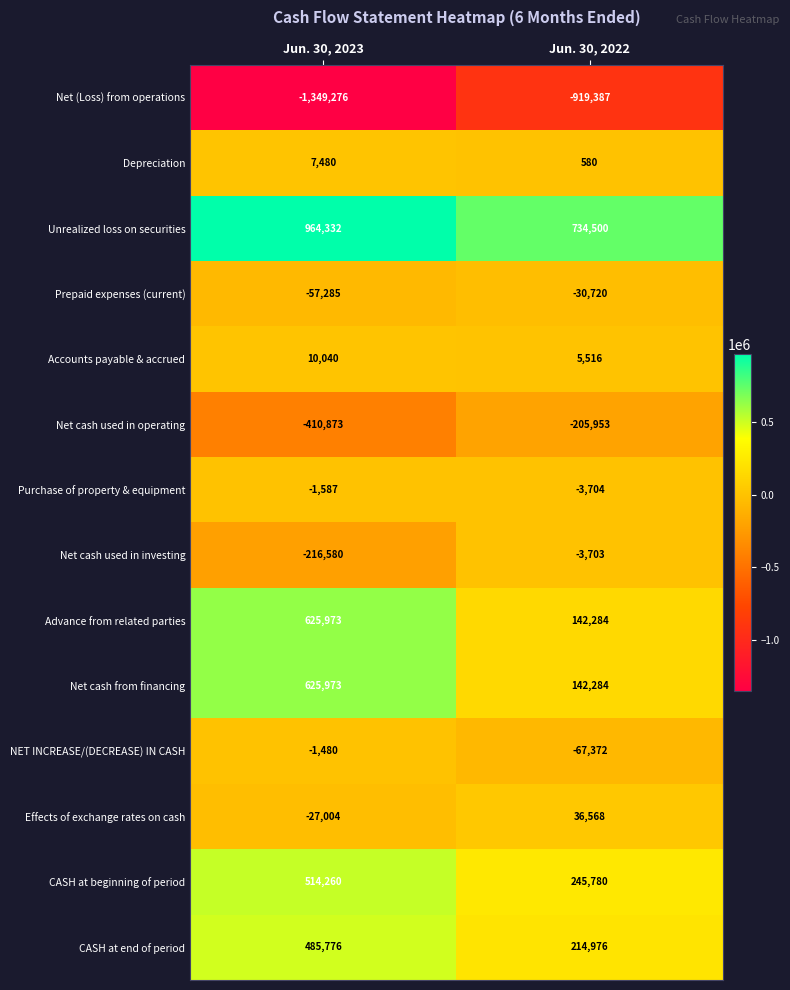

What is the average value of the CASH at beginning of period series?

380020